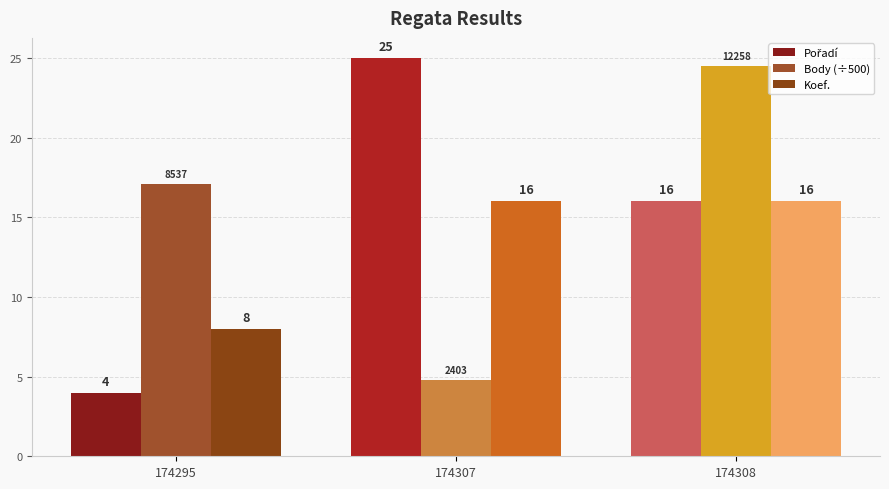

Rank the series by their average value, from lowest to highest.

Koef., Pořadí, Body (÷500)